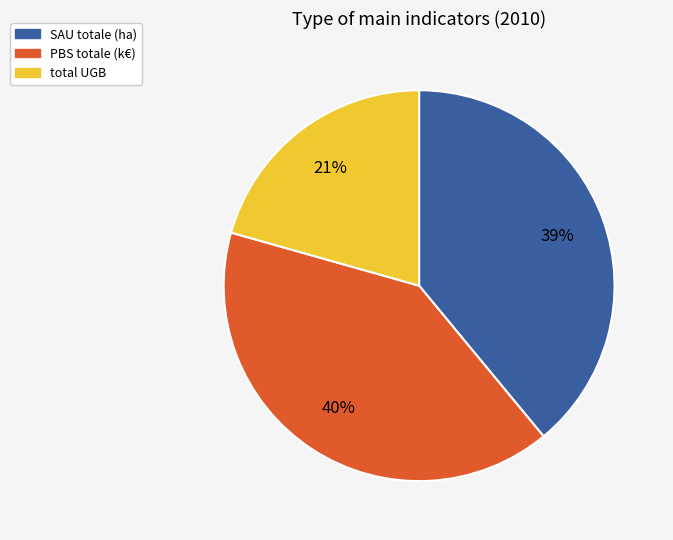

What is the ratio of the value at PBS totale (k€) to the value at SAU totale (ha)?

1.0